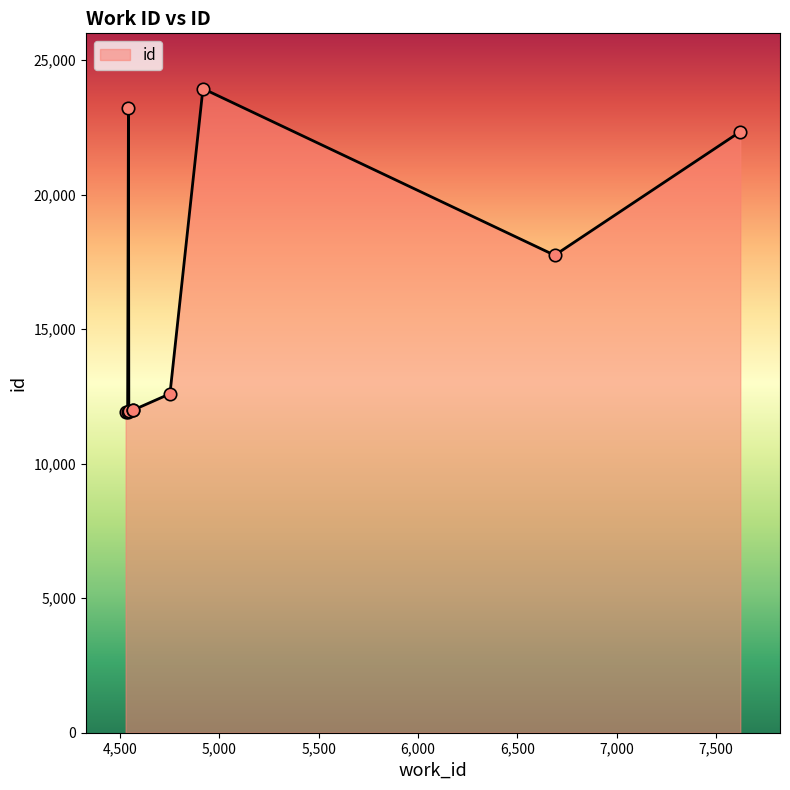

What is the maximum value shown in the chart?

23945